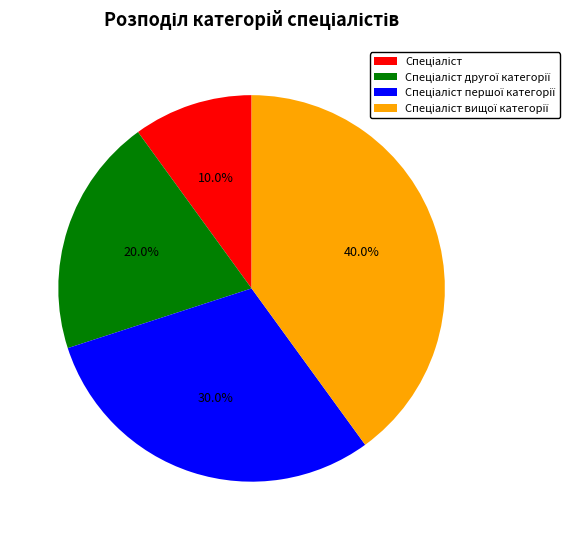

Is there a majority slice in this chart?

No